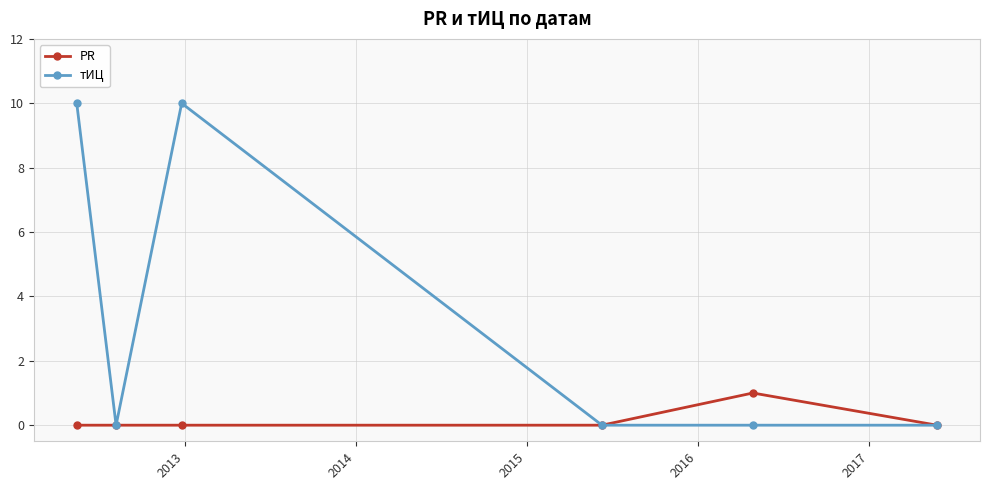

In PR, how many points are higher than both neighbors (excluding endpoints)?

1